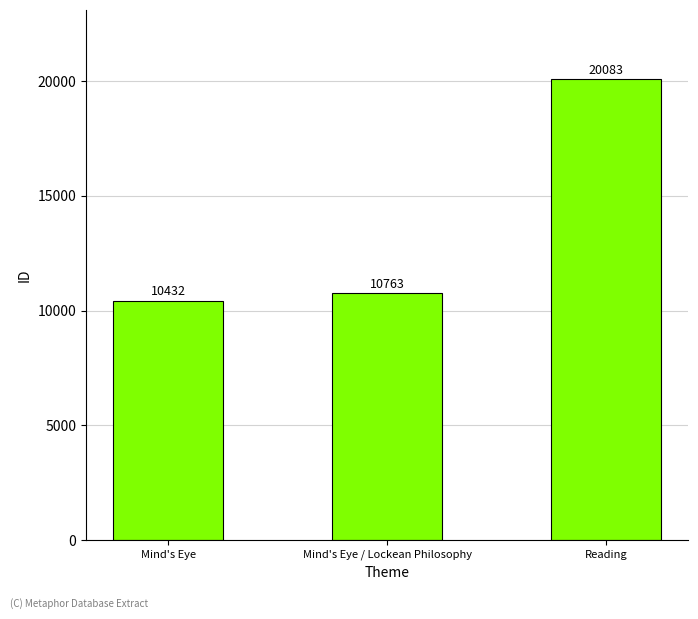

What is the label of the 2nd bar from the right?

Mind's Eye / Lockean Philosophy